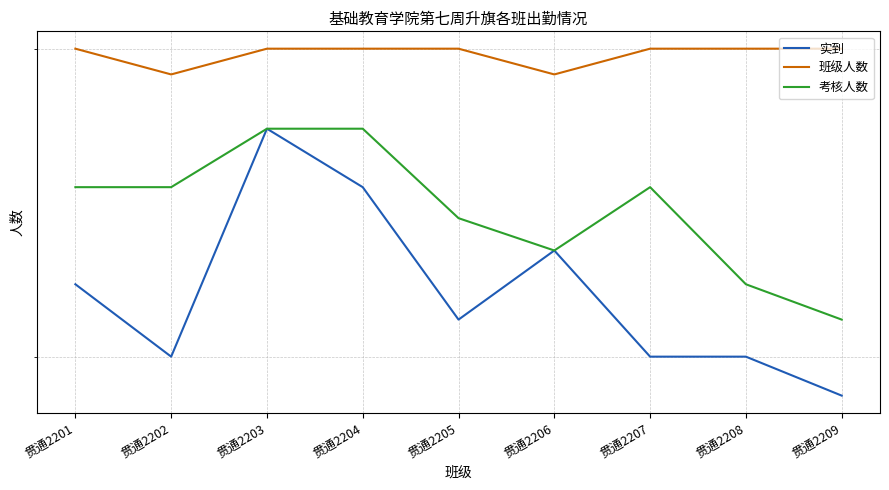

In 实到, how many points are higher than both neighbors (excluding endpoints)?

2